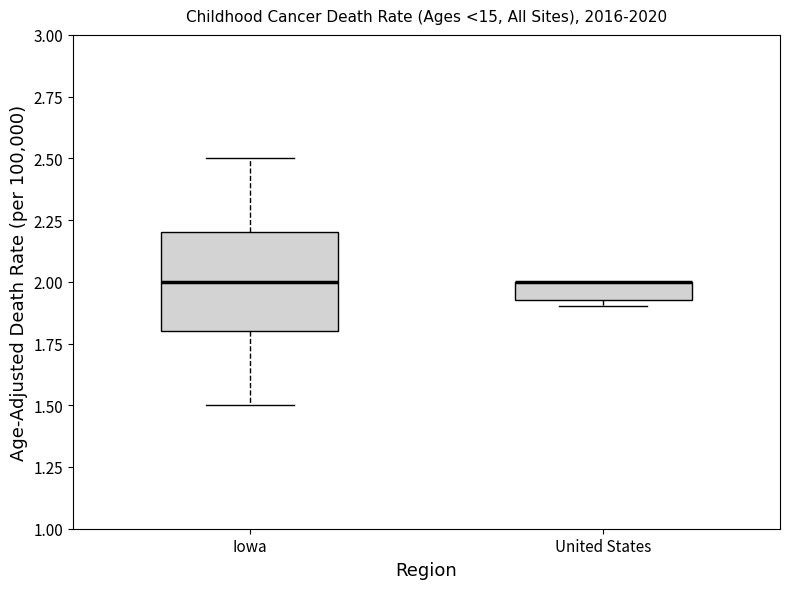

Where is the upper edge of the box for United States on the y-axis? The values are not printed on the chart, so give them approximately, as read against the axis.

2.00